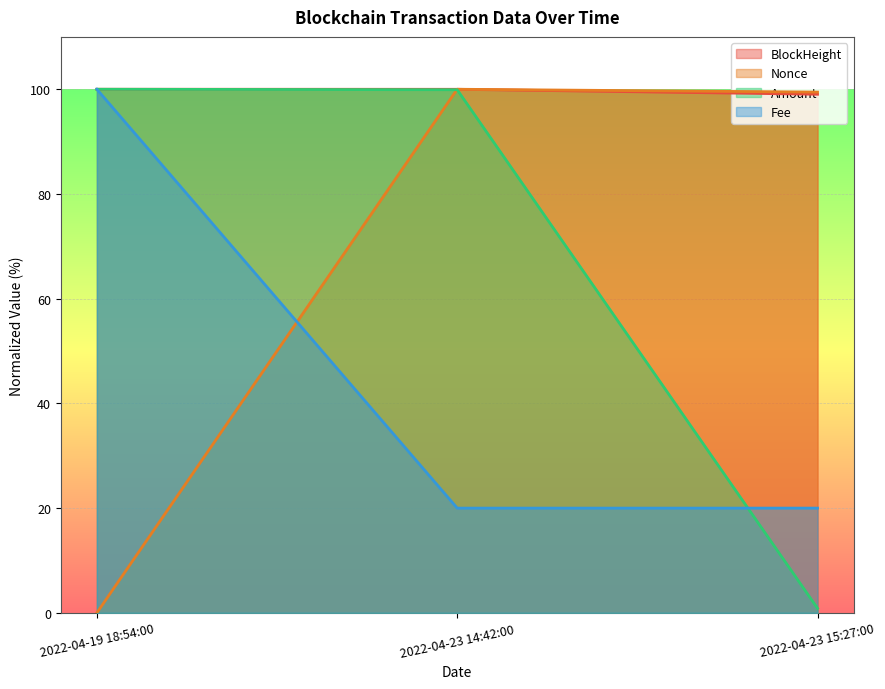

Read the BlockHeight value at 2022-04-23 15:27:00.

99.0